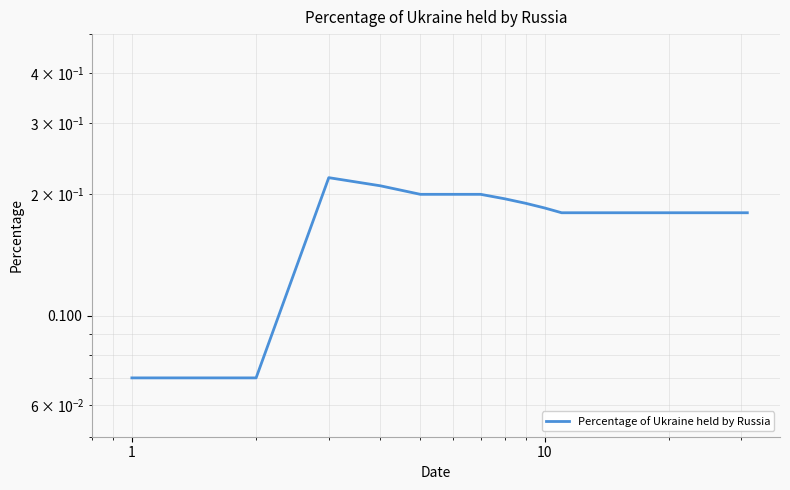

What is the difference between the second highest and minimum values?

0.1